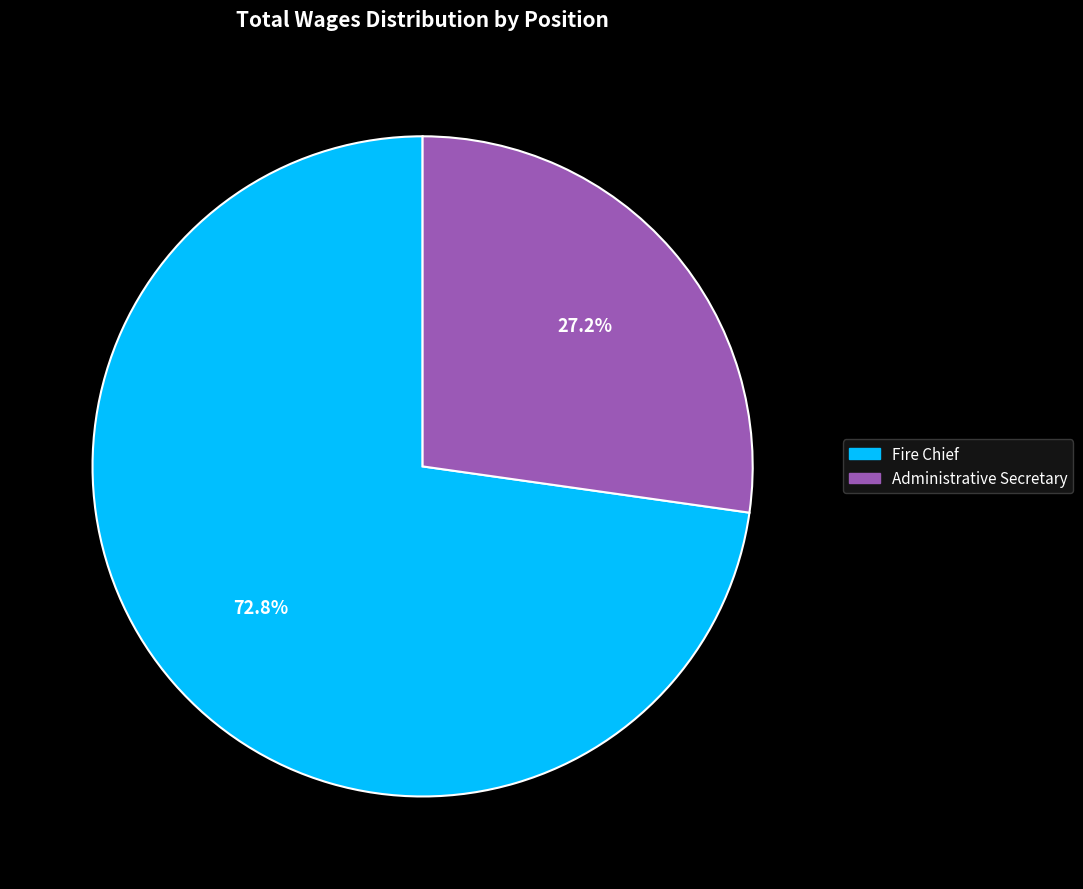

To the nearest percent, what portion does Fire Chief represent?

73%